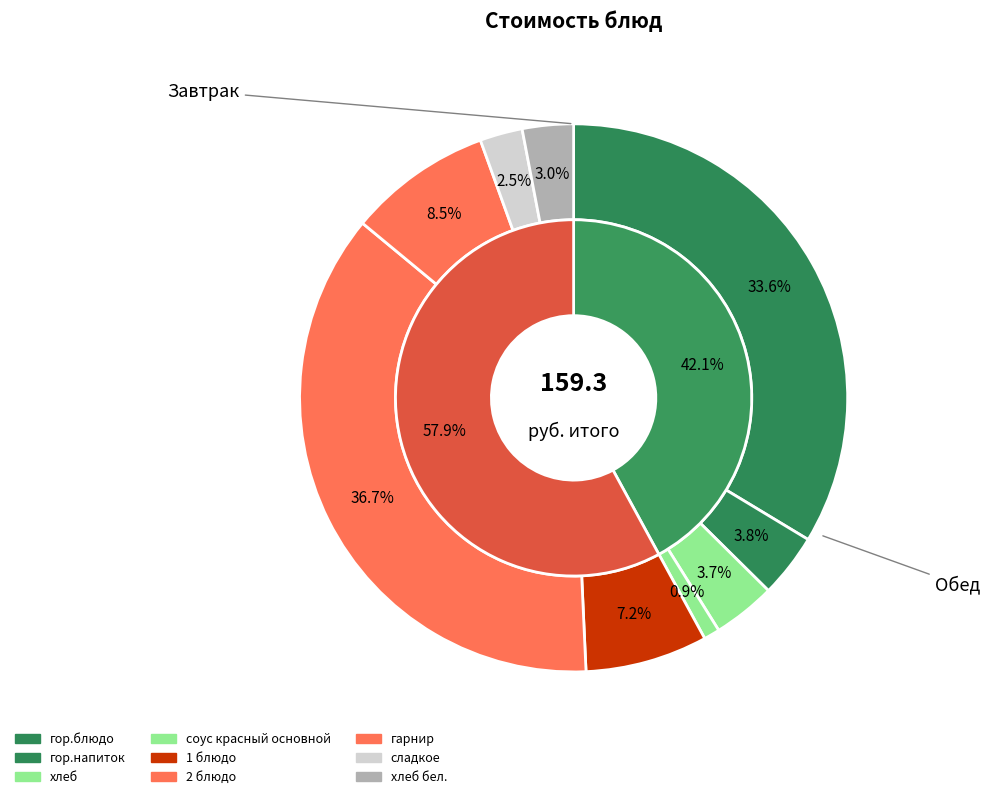

How much of the chart is everything except 1 блюдо?

92.8%